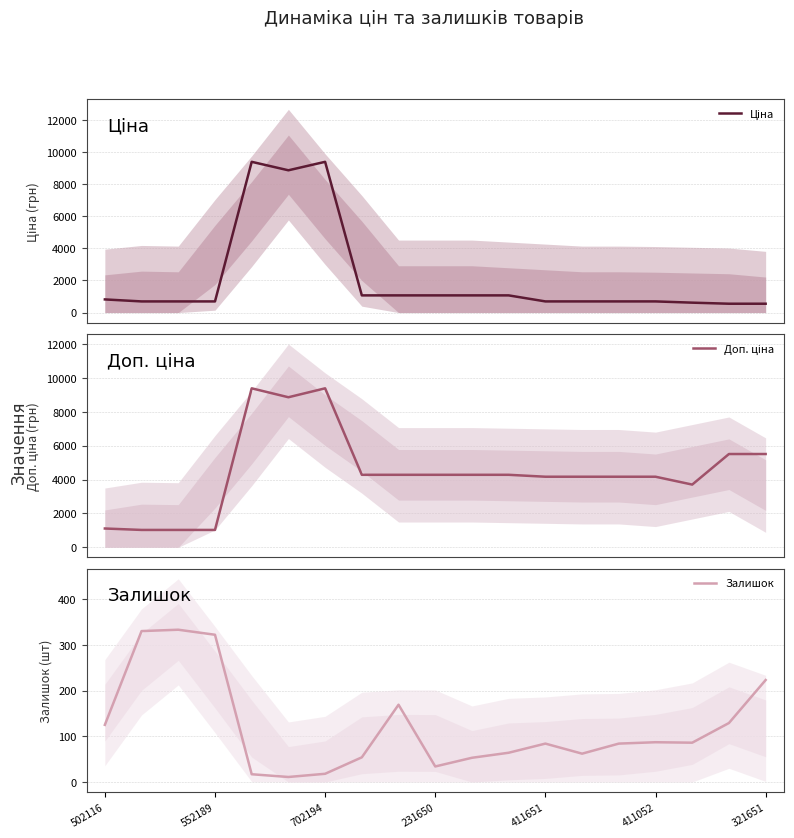

True or false: Доп. ціна and Залишок cross at least once.

False